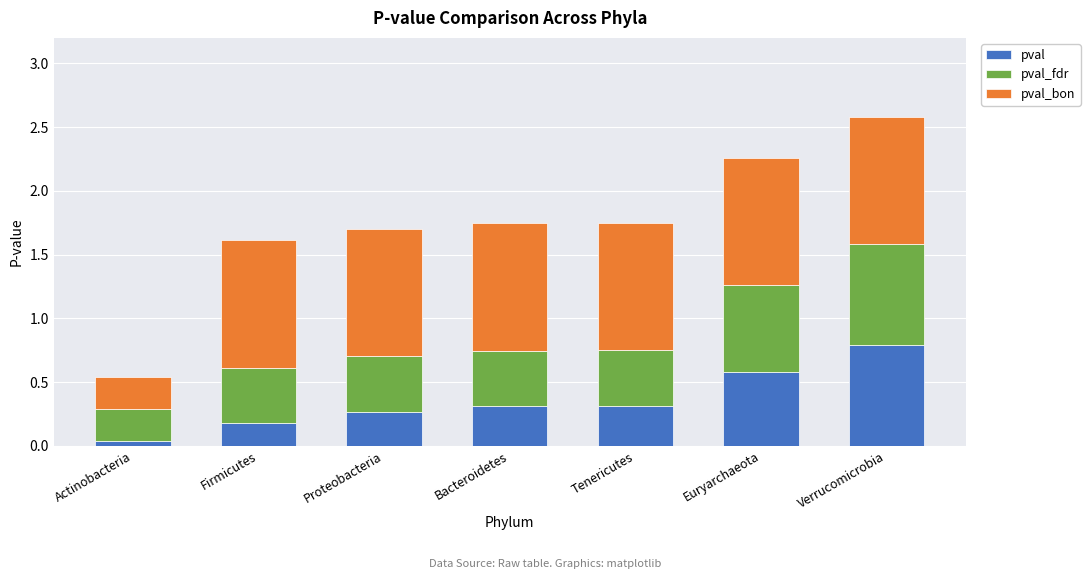

What is the total value across all series at Bacteroidetes?

1.7